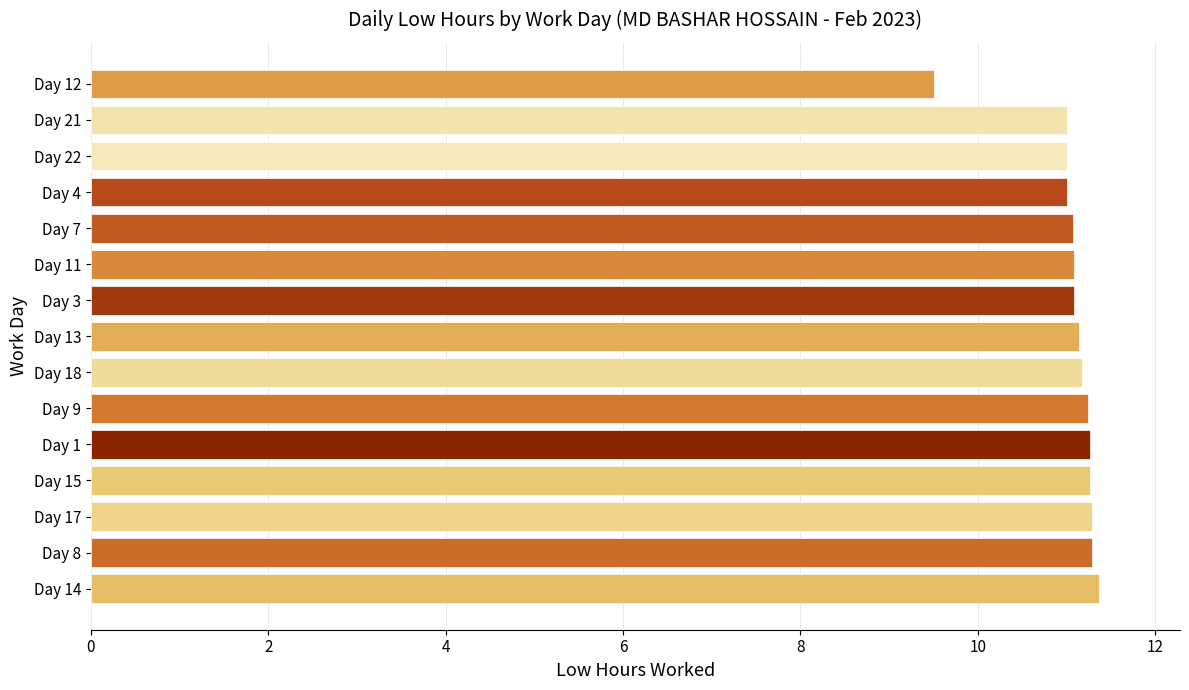

Count the number of categories in the chart.

15